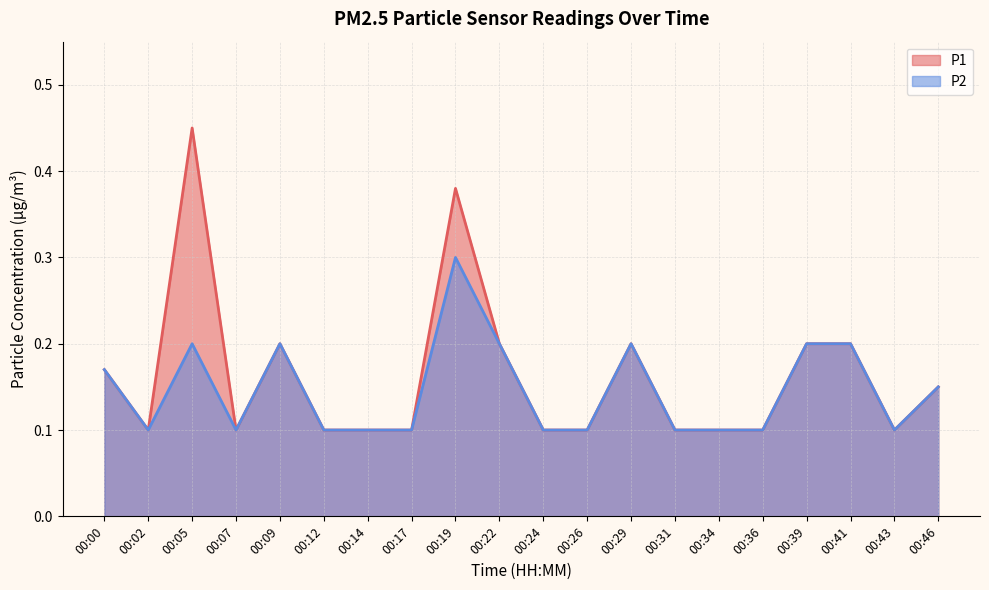

The value of P2 at 00:31 is 0.1. True or false?

True